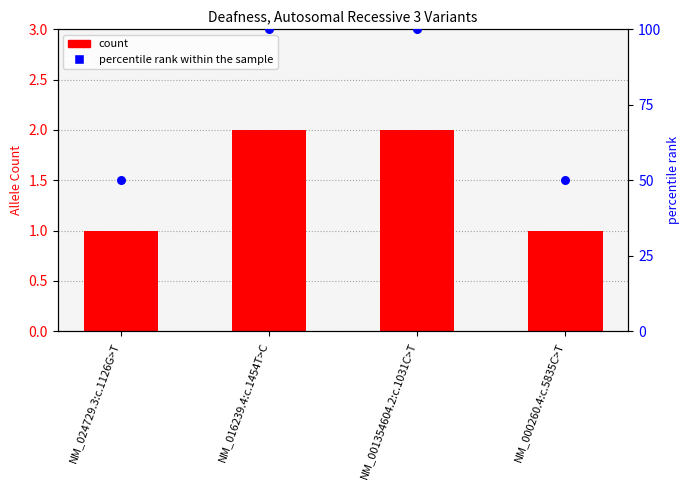

Which series reaches the maximum Y coordinate?

percentile rank within the sample